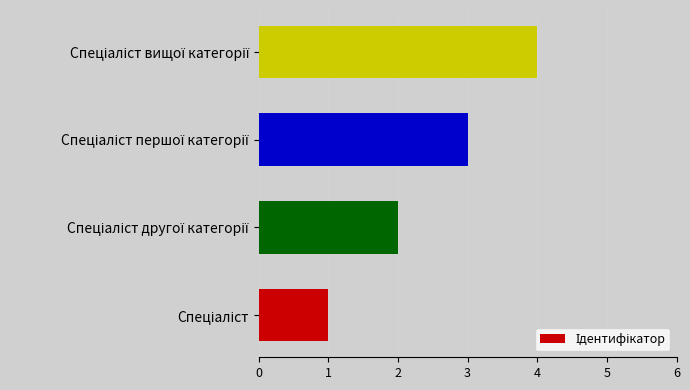

What is the sum of all values?

10